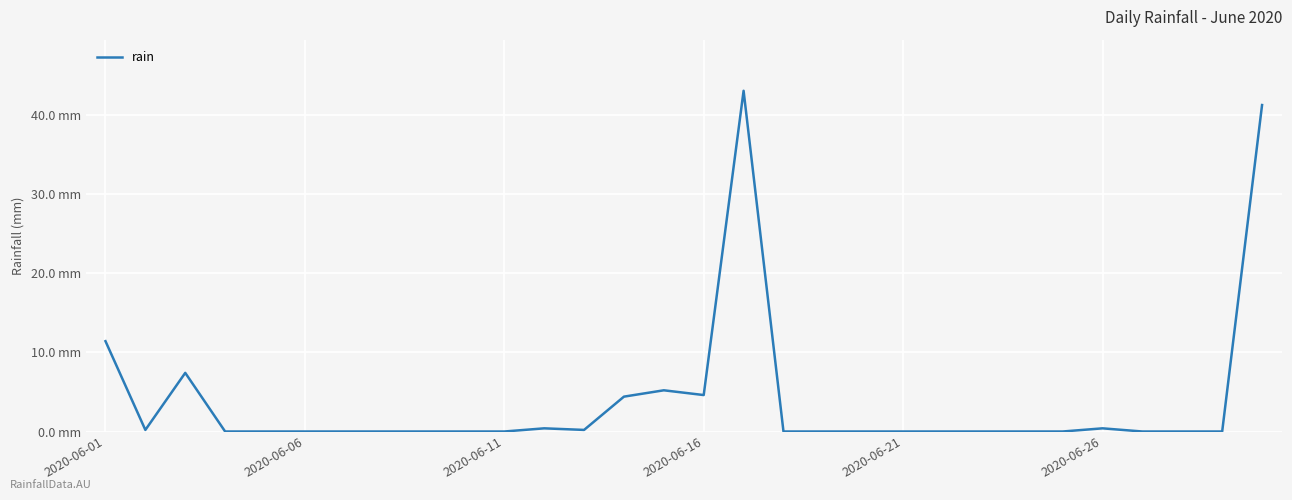

Is this an area chart (filled region under the line)?

No